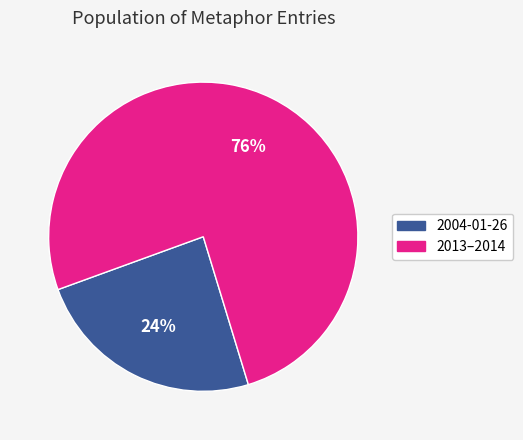

Combined, do 2004-01-26 and 2013–2014 account for over 50%?

Yes